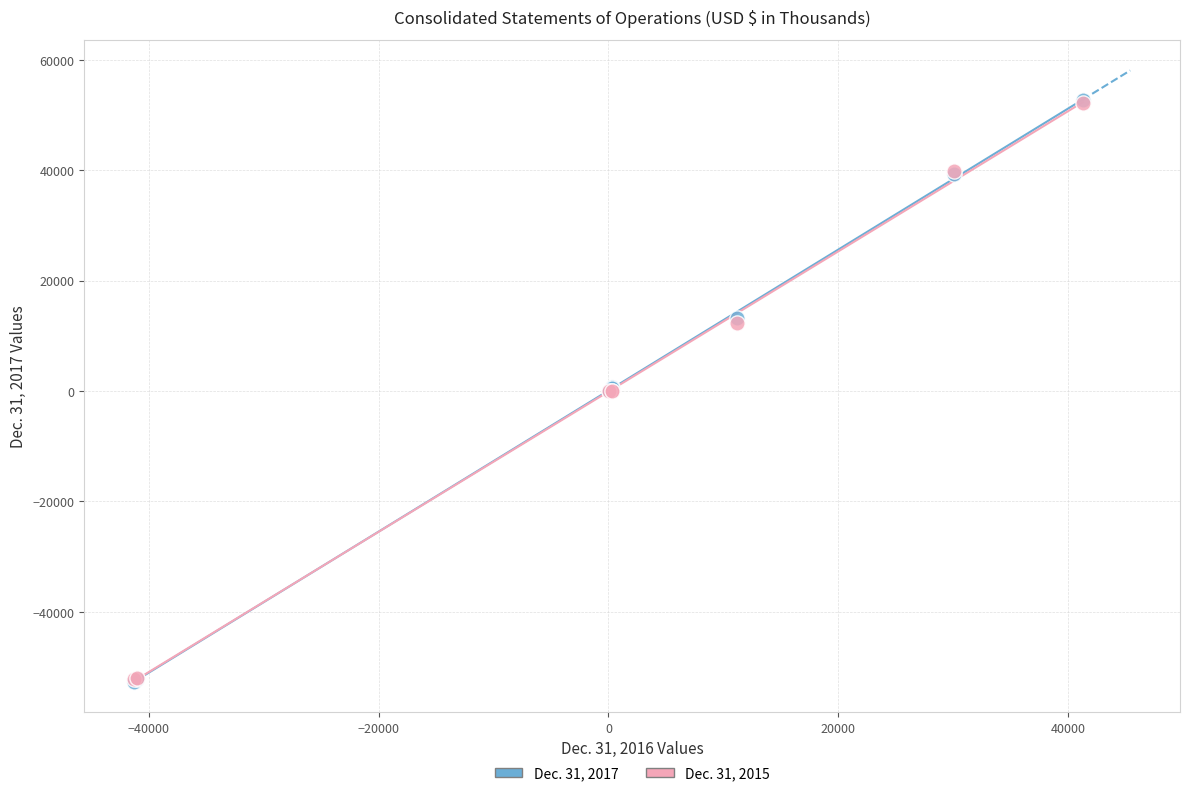

What are all the series names shown in the legend?

Dec. 31, 2017, Dec. 31, 2015